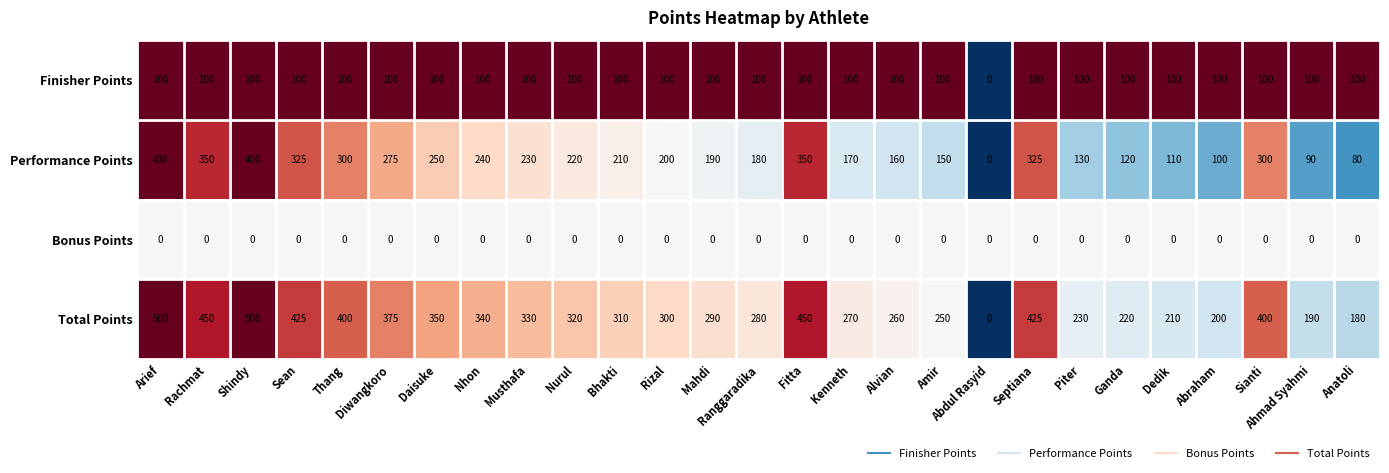

Rank the series at Rizal from lowest to highest value.

Bonus Points, Finisher Points, Performance Points, Total Points